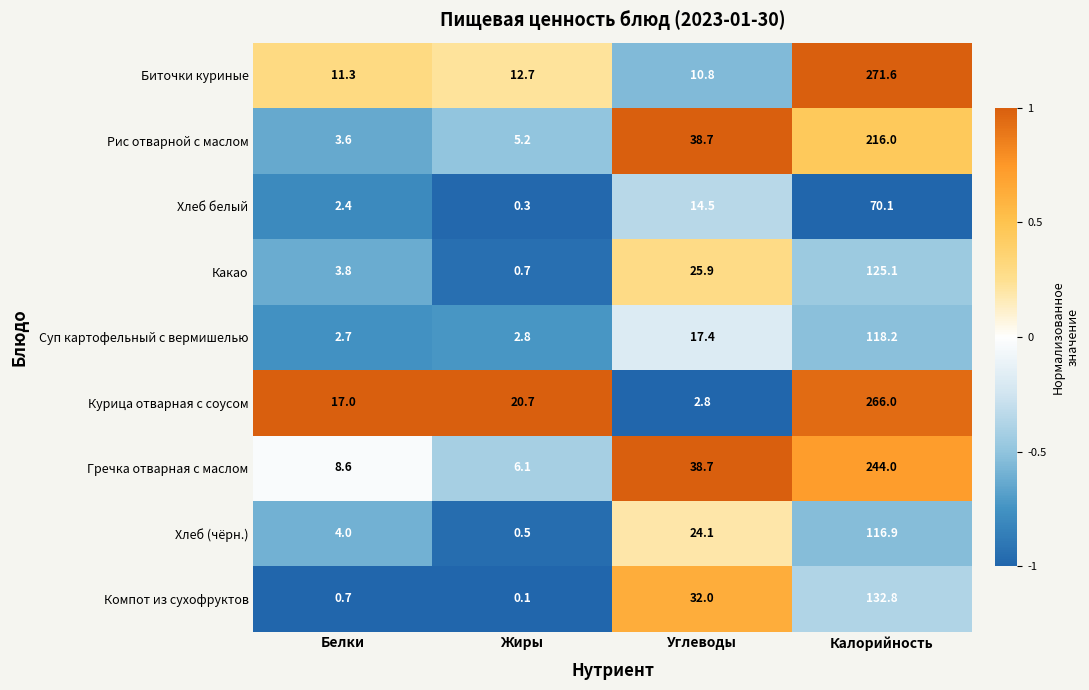

What is the total value across all series at Жиры?

49.1